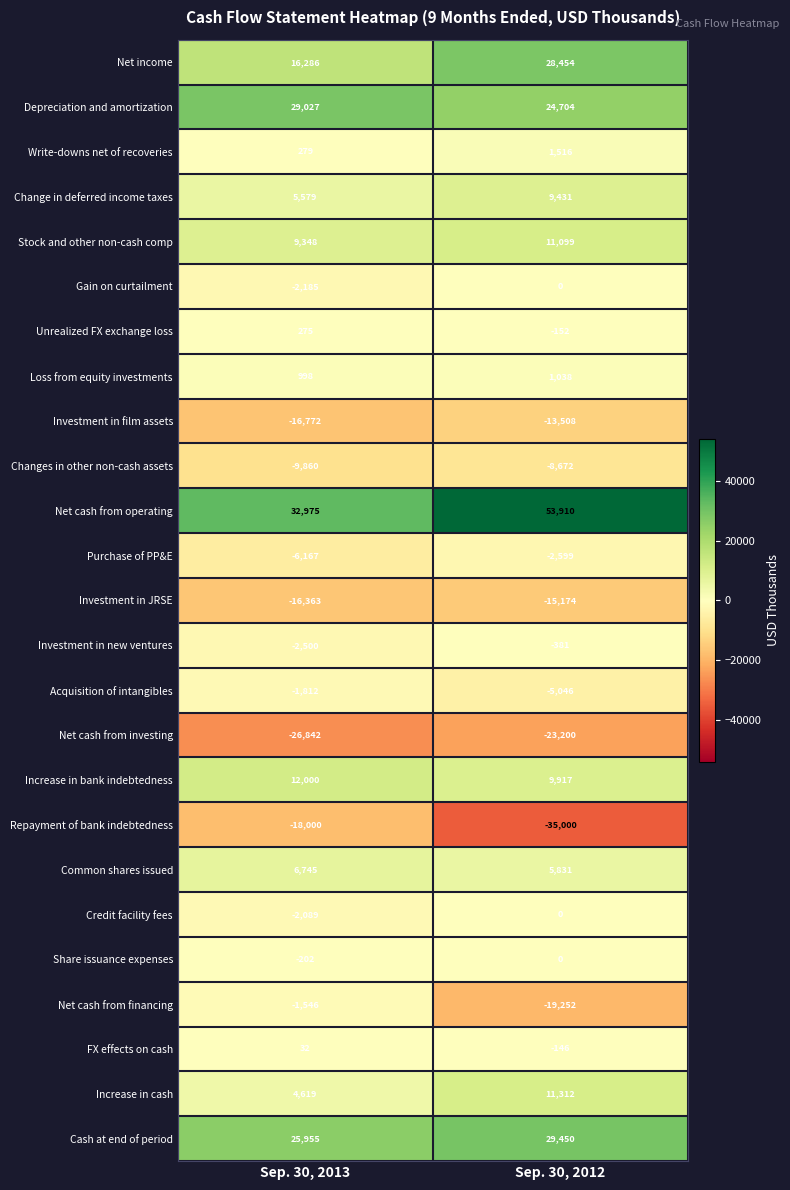

At which category does the chart reach its minimum across all series?

Sep. 30, 2012